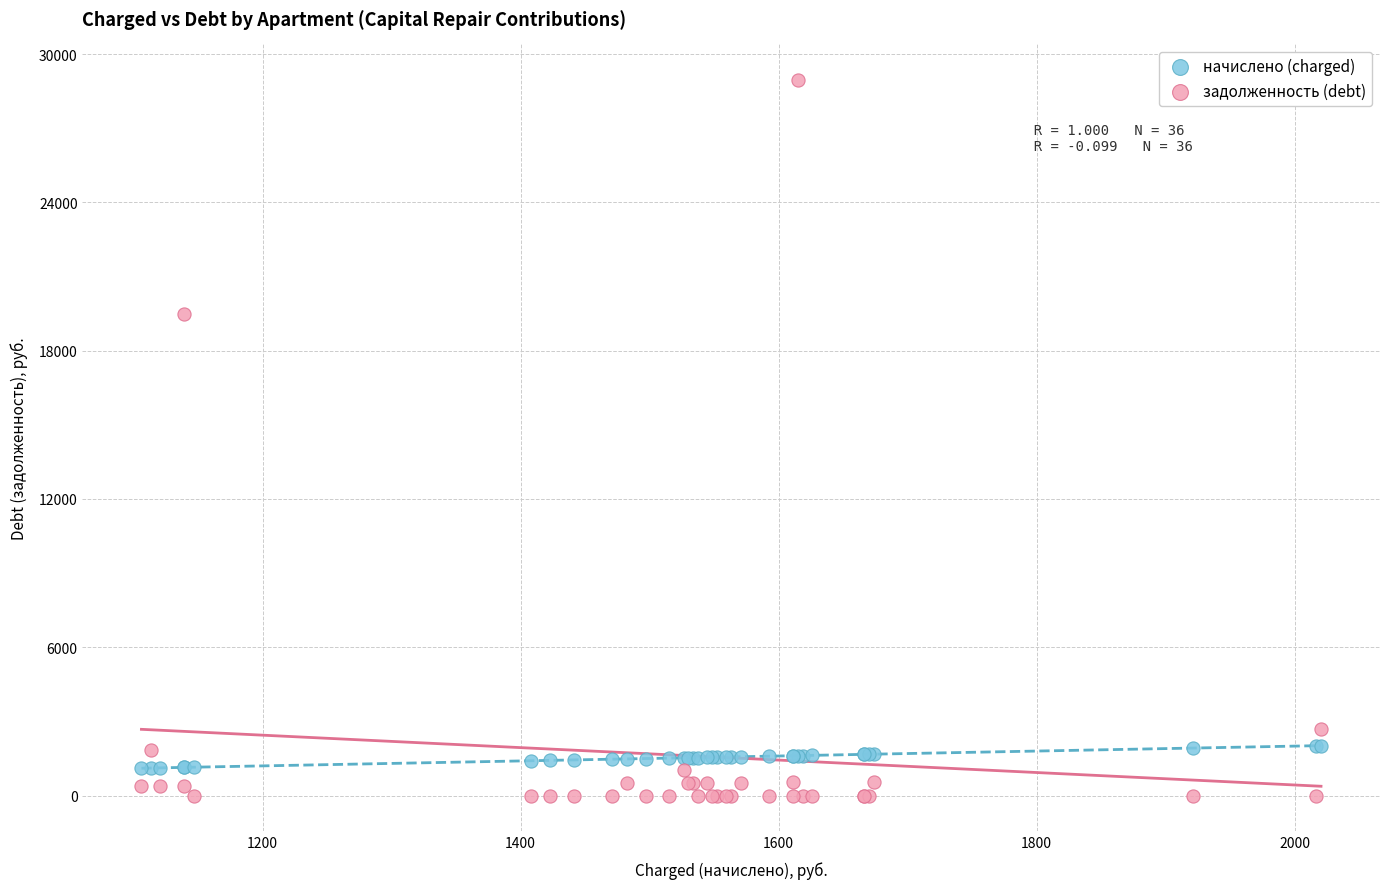

Which series reaches the maximum Y coordinate?

задолженность (debt)